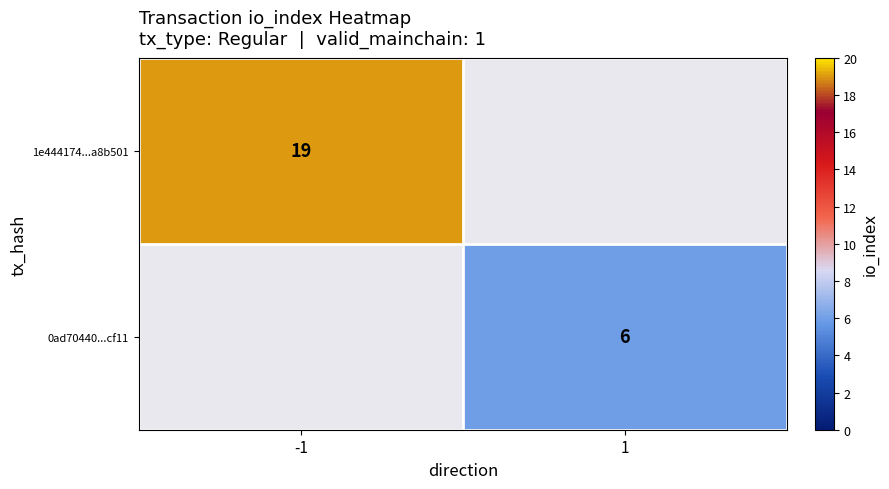

Count the number of categories in the chart.

2